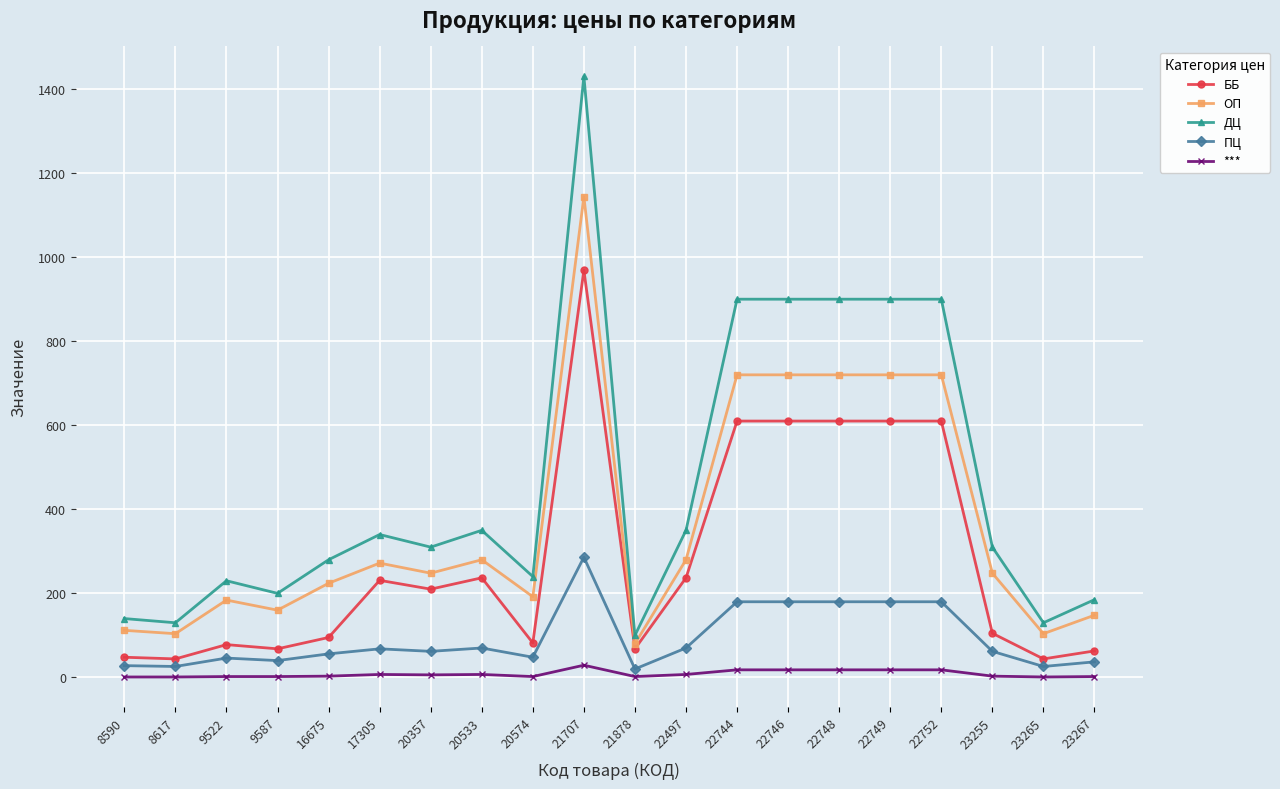

True or false: ДЦ and *** cross at least once.

False